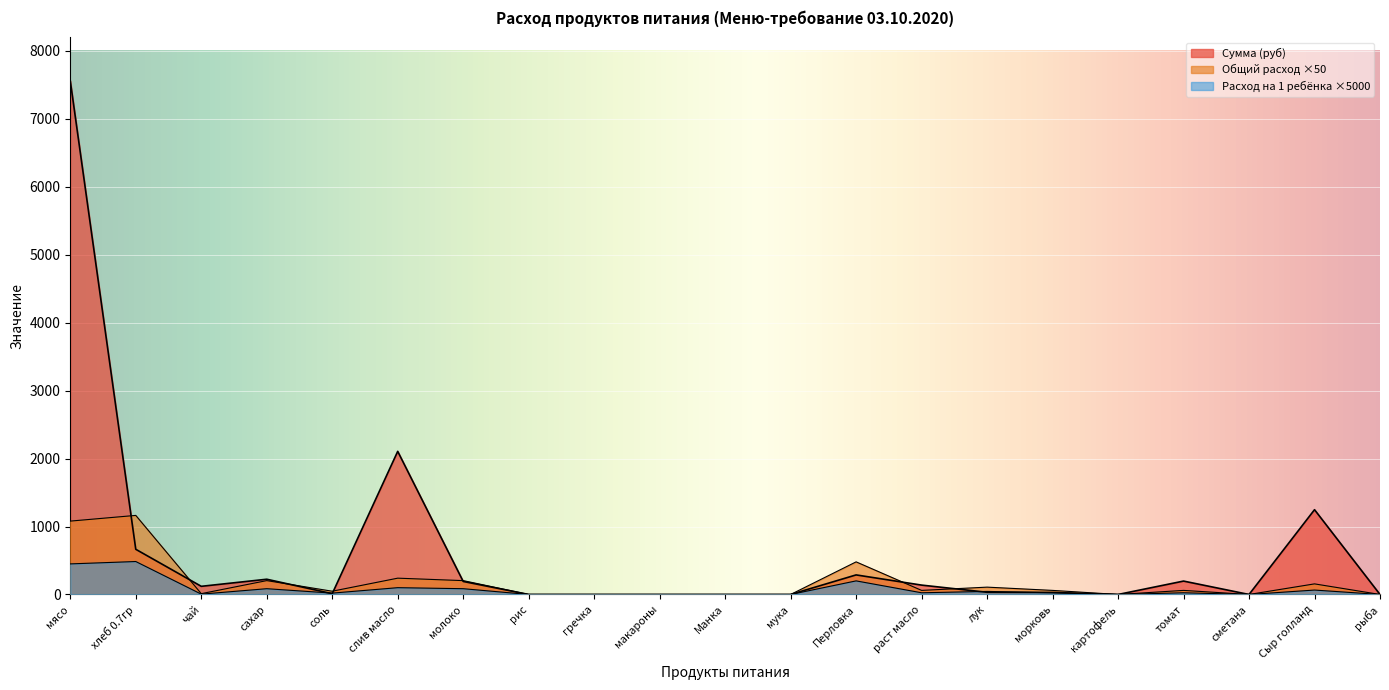

At how many categories does at least one series exceed 3617?

1